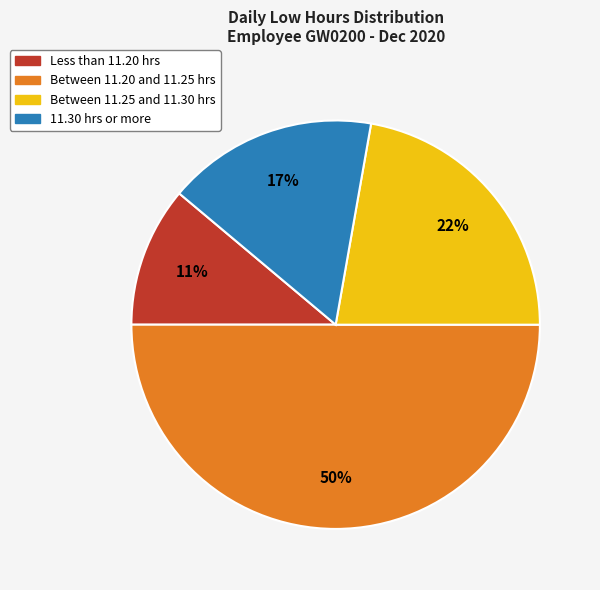

To the nearest percent, what is the average slice percentage?

25%